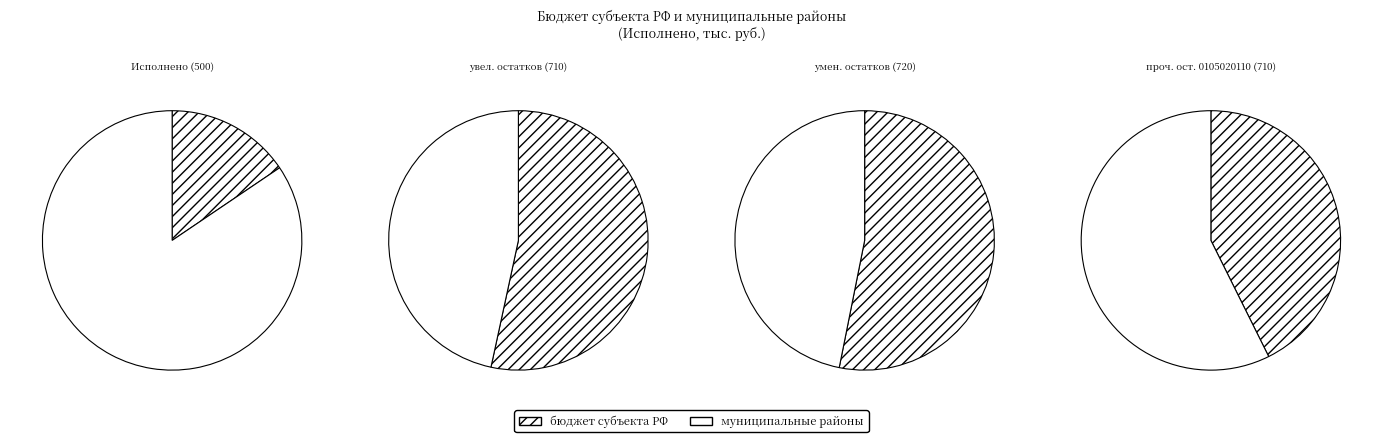

Which category accounts for the majority?

бюджеты муниципальных районов